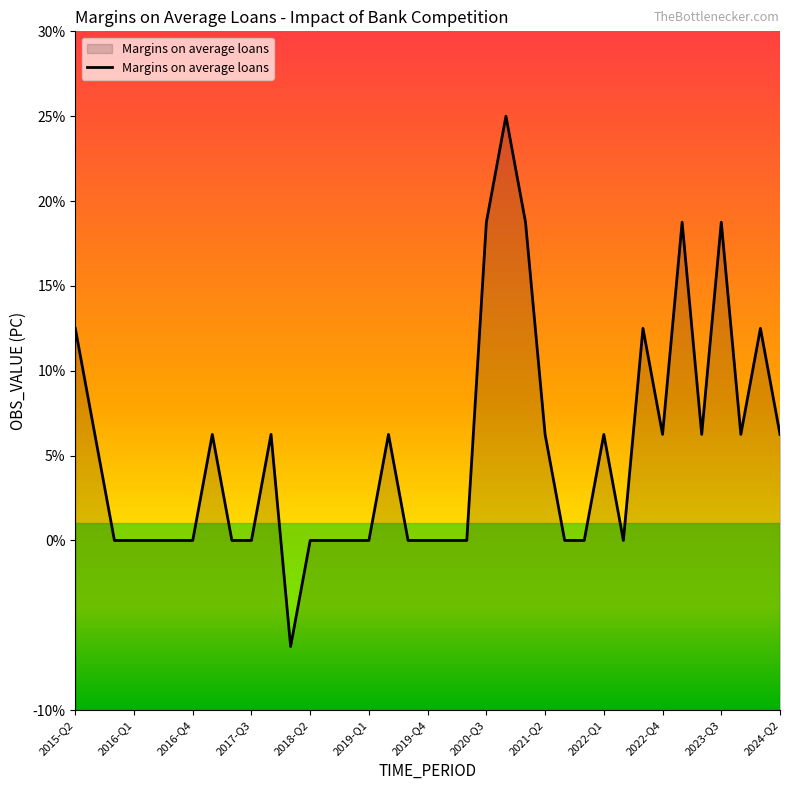

The chart shows a value of -10.9 at 2021-Q3. True or false?

False